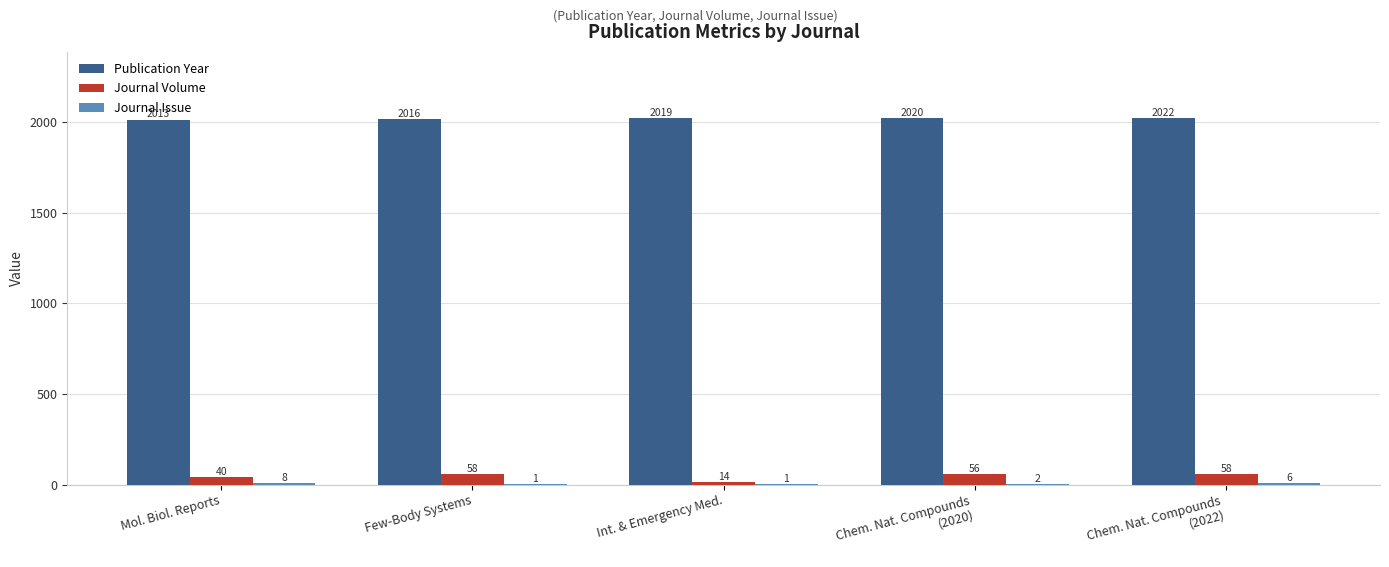

Which series has the largest total across all categories?

Publication Year